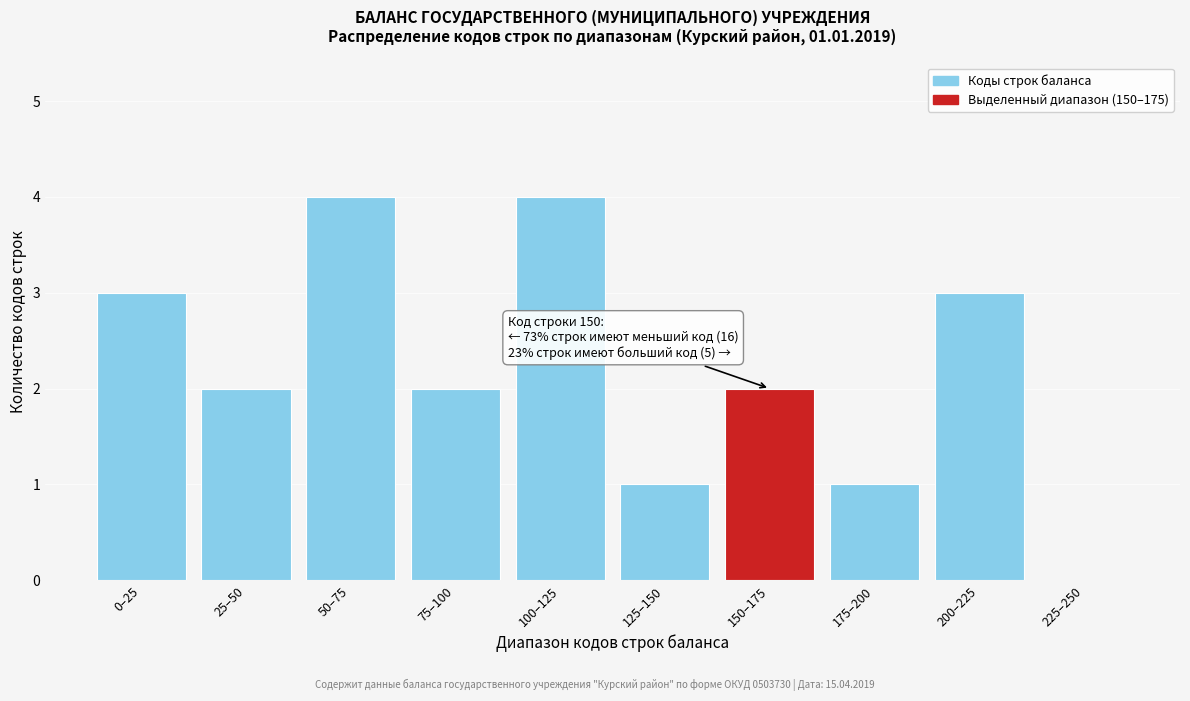

What is the change in value from 100–125 to 225–250?

-4